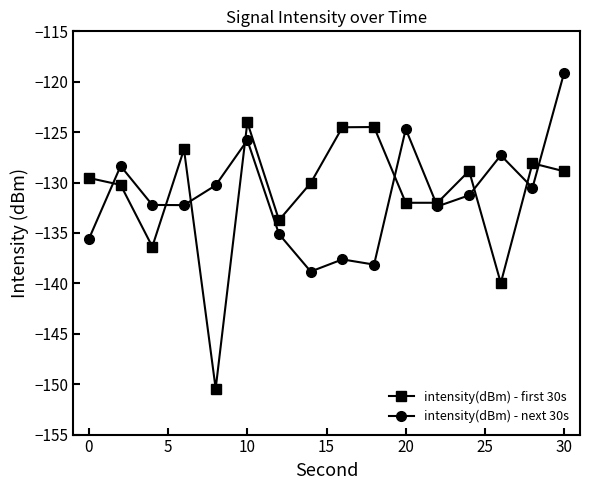

How many values in the intensity(dBm) - next 30s series are below -131?

9